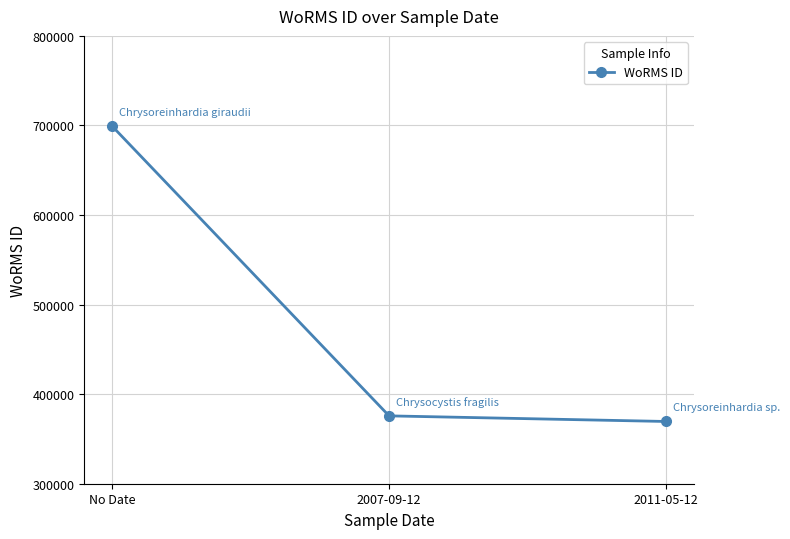

What is the value of the 2nd point from the left?

375757